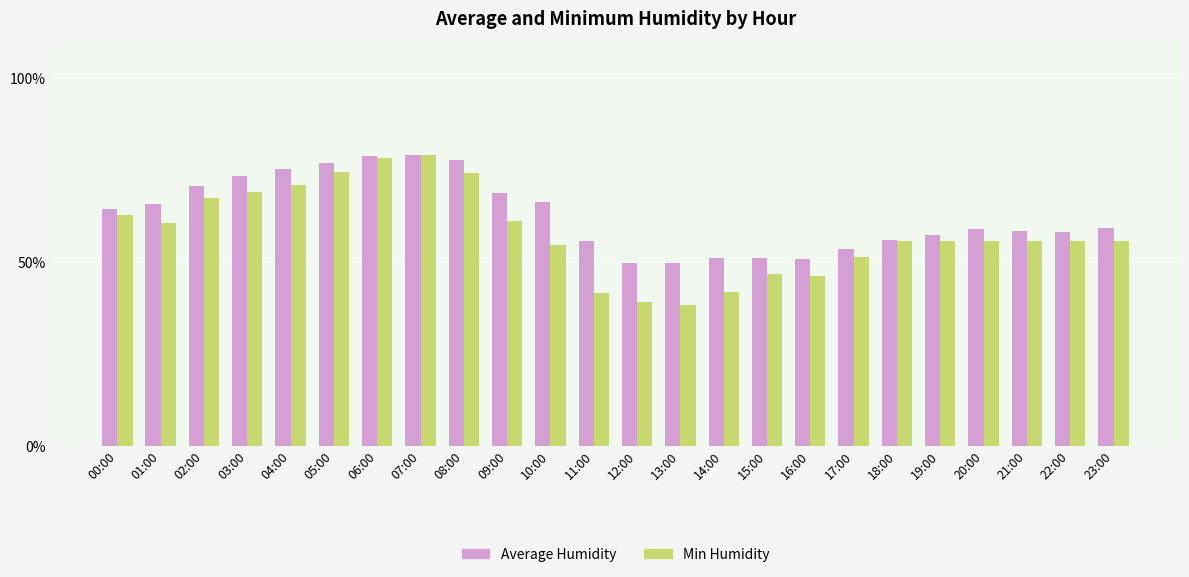

What is the difference between the Average Humidity values at 23:00 and 05:00?

17.5